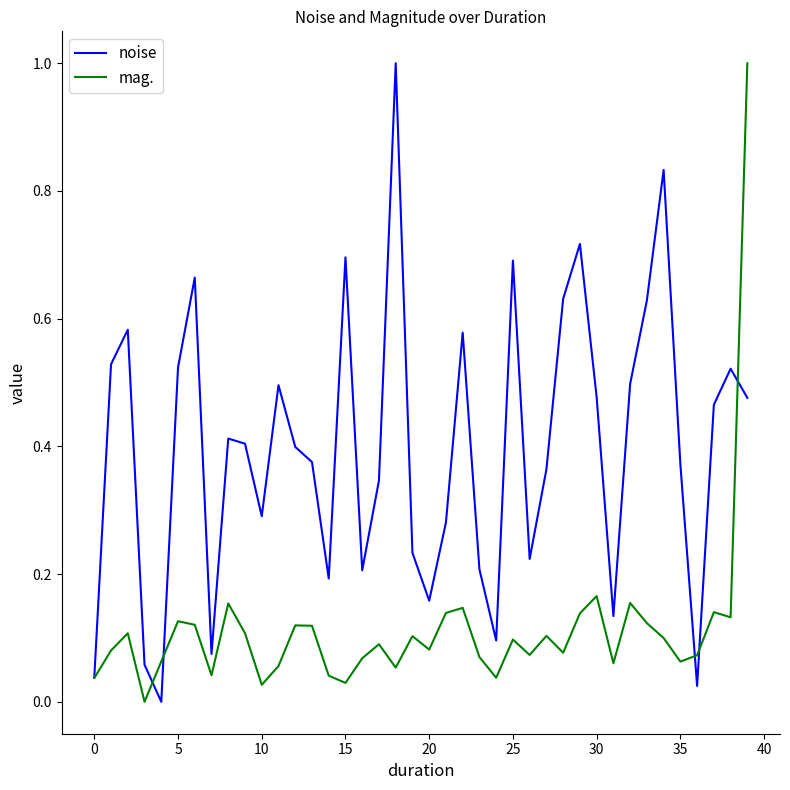

List the series in order of their overall mean, lowest first.

mag., noise